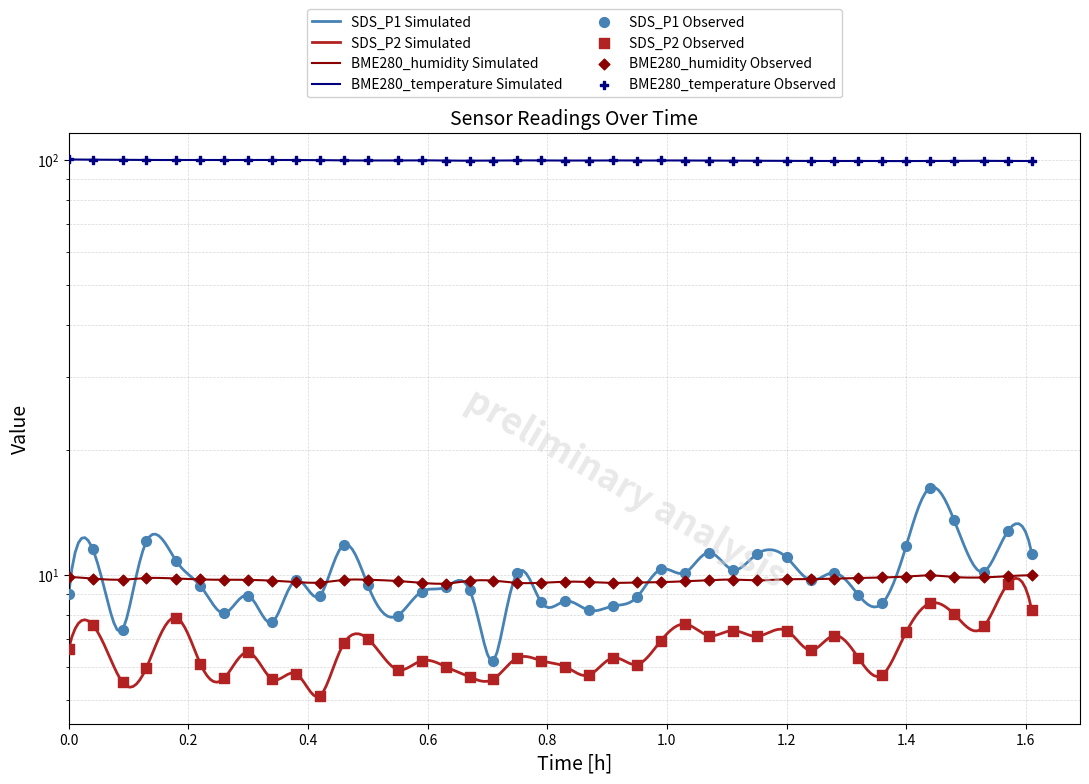

Which series has the largest total across all categories?

BME280_temperature